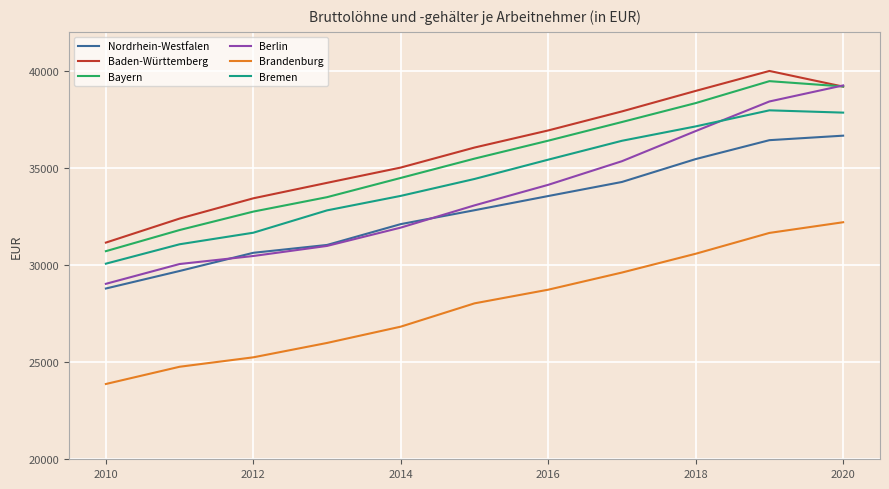

Which series has the largest range (max minus min)?

Berlin